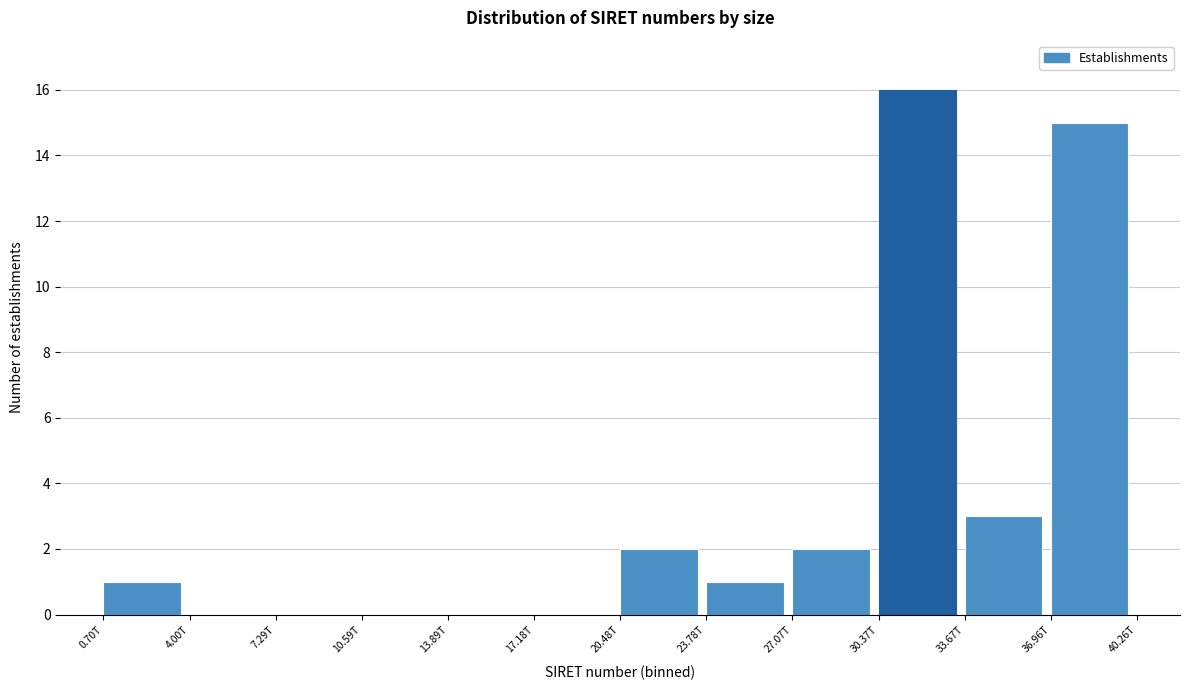

Reading left to right, list all the values displayed in this chart.

0.70T=1	4.00T=0	7.29T=0	10.59T=0	13.89T=0	17.18T=0	20.48T=2	23.78T=1	27.07T=2	30.37T=16	33.67T=3	36.96T=15